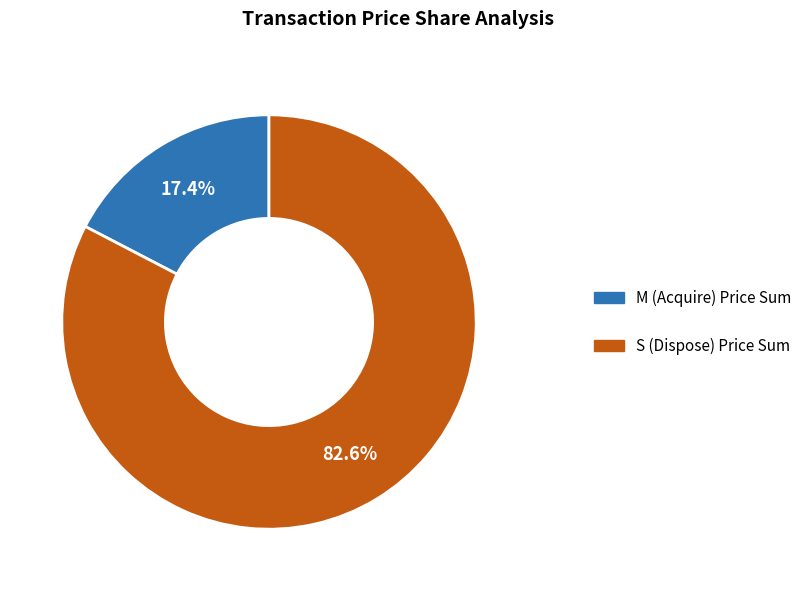

How many segments does this pie chart have?

2